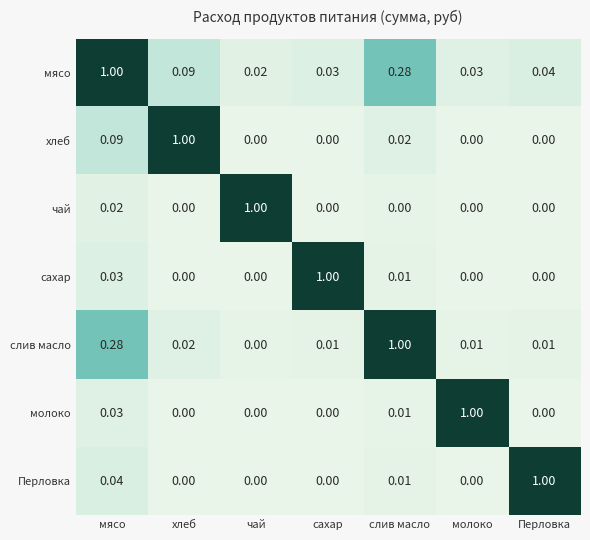

Which category has the highest value in the сахар series?

сахар